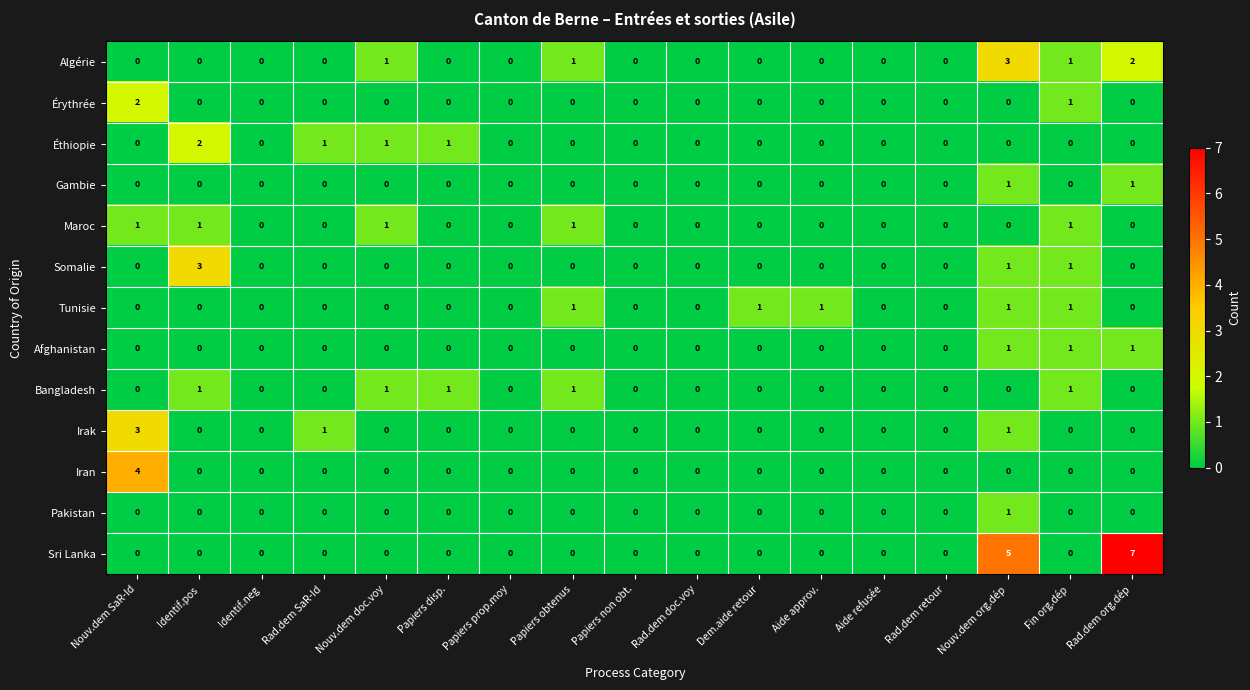

How many Afghanistan values are between 0 and 1?

17